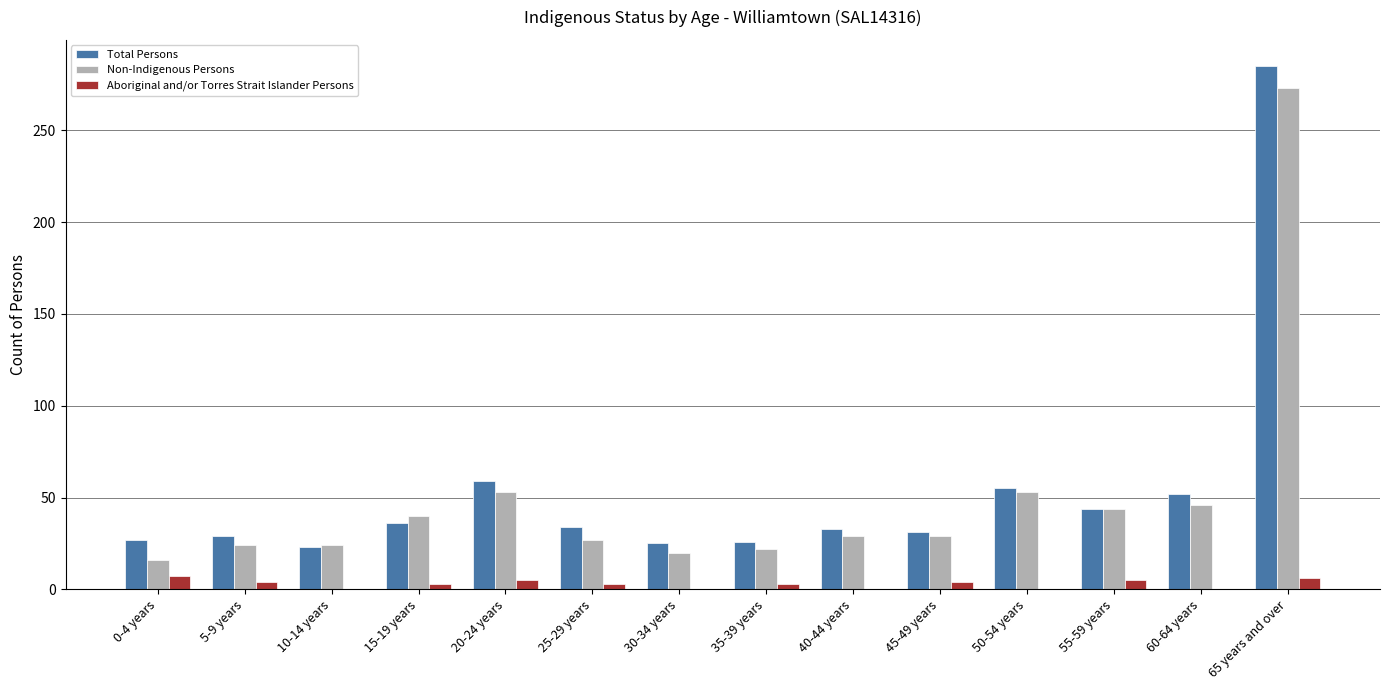

What is the greatest value displayed?

285